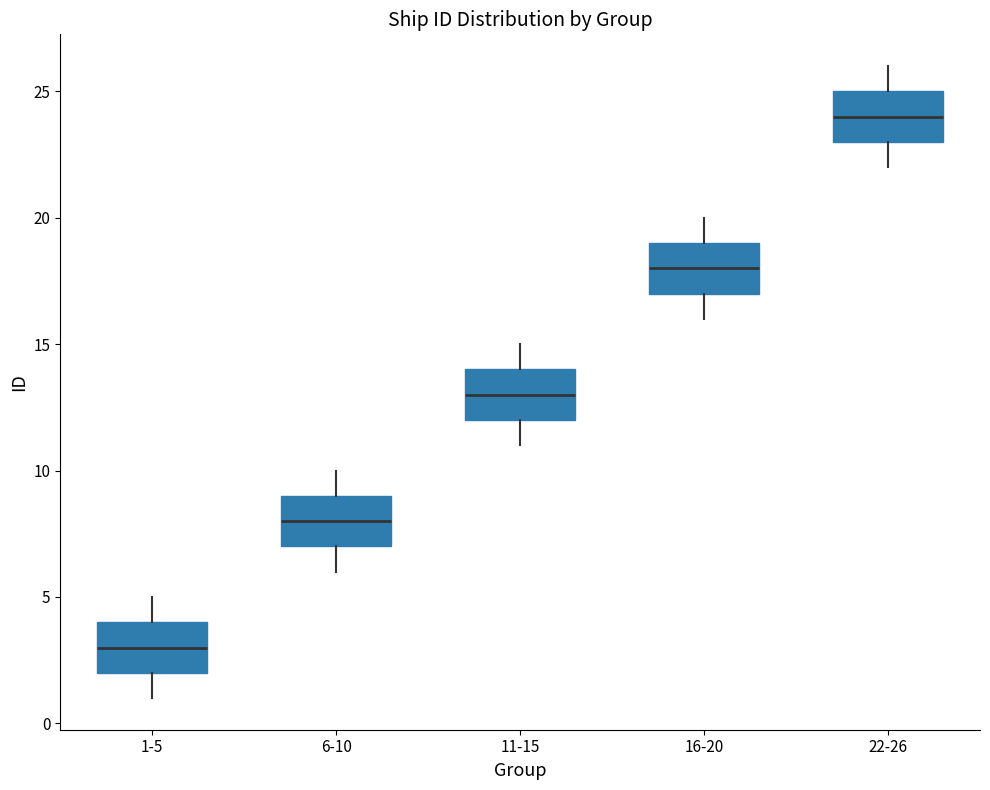

Reading left to right, read every box against the y-axis: the position of its median line, the range the box covers, and the ends of its whiskers. The values are not printed on the chart, so give them approximately, as read against the axis.

1-5: median 3, box 2 to 4, whiskers 1 to 5
6-10: median 8, box 7 to 9, whiskers 6 to 10
11-15: median 13, box 12 to 14, whiskers 11 to 15
16-20: median 18, box 17 to 19, whiskers 16 to 20
22-26: median 24, box 23 to 25, whiskers 22 to 26